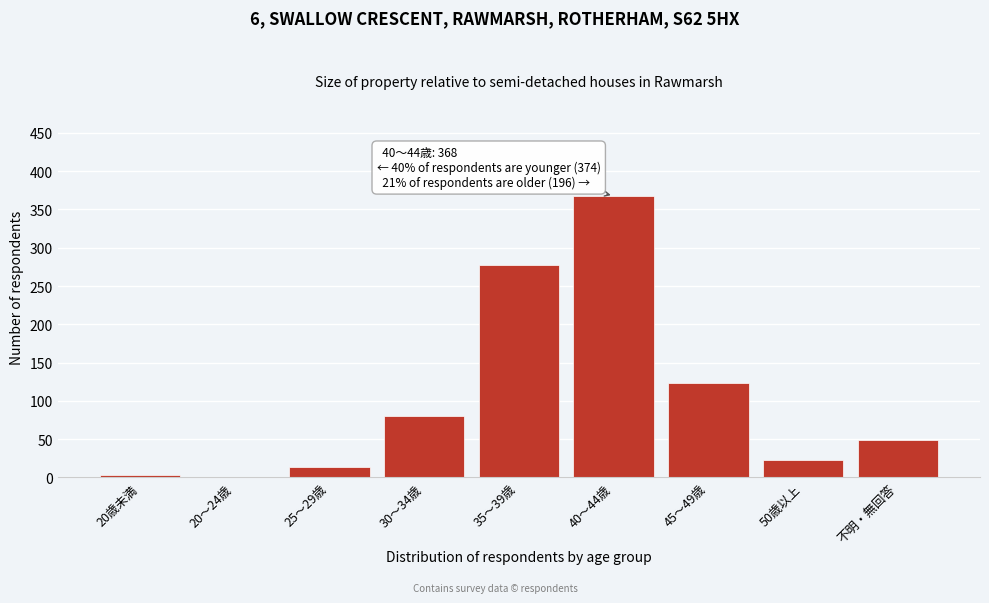

Reading right to left, what are all the values shown in this chart?

不明・無回答=49	50歳以上=23	45～49歳=124	40～44歳=368	35～39歳=277	30～34歳=80	25～29歳=14	20～24歳=0	20歳未満=3